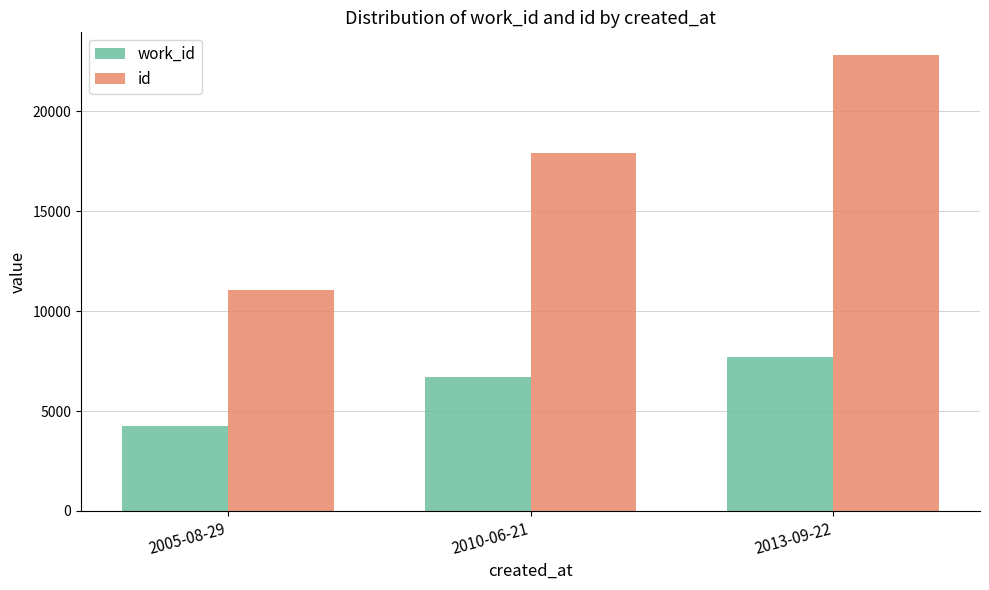

What are all the series names shown in the legend?

work_id, id